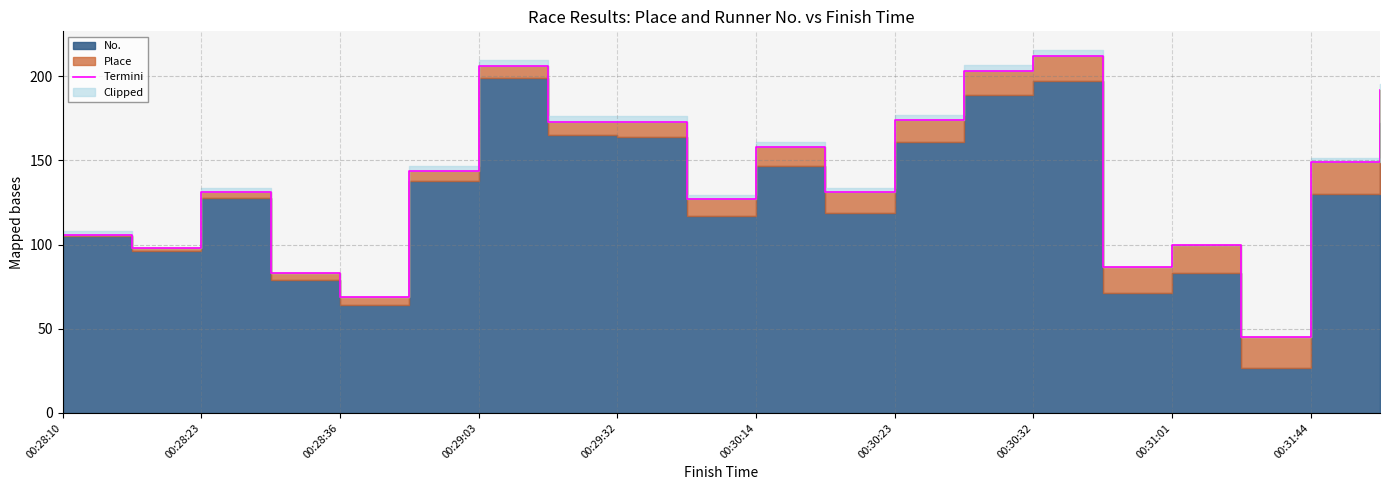

How many data points are above 144?

9